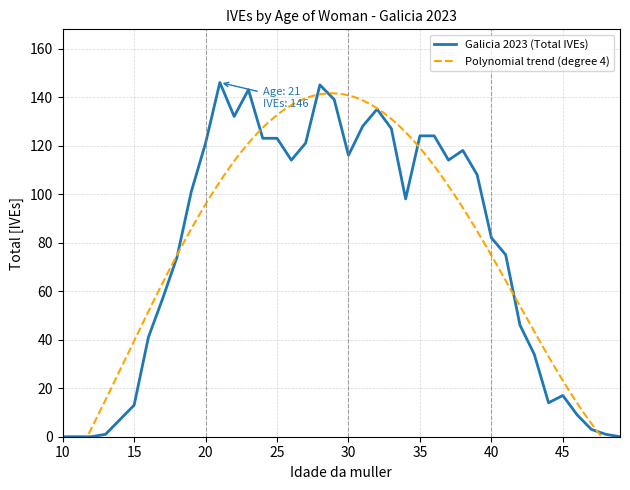

Is this an area chart (filled region under the line)?

No